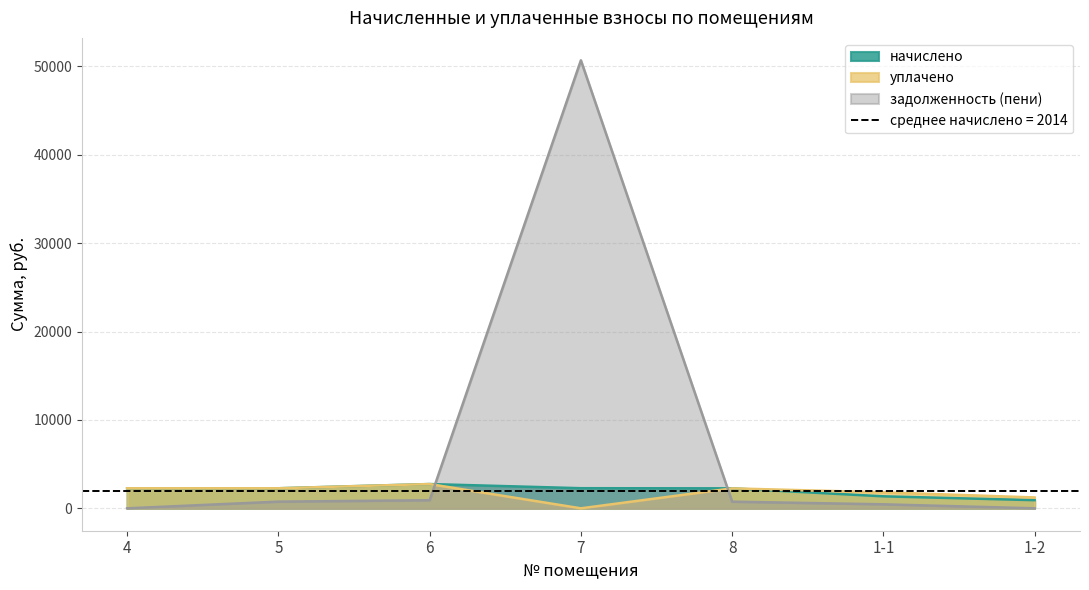

True or false: уплачено and начислено cross at least once.

False